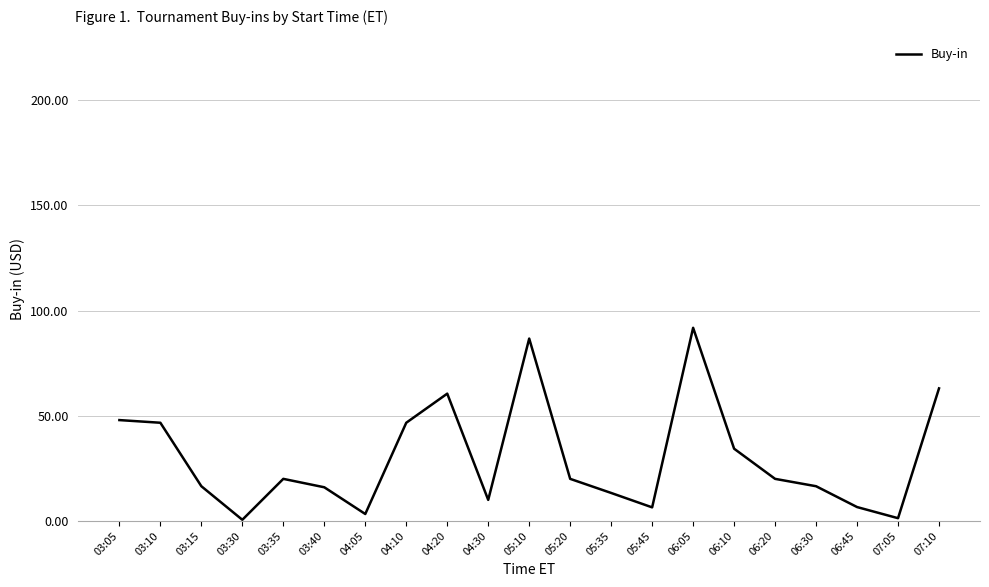

What is the difference between the values at 03:10 and 06:30?

30.2